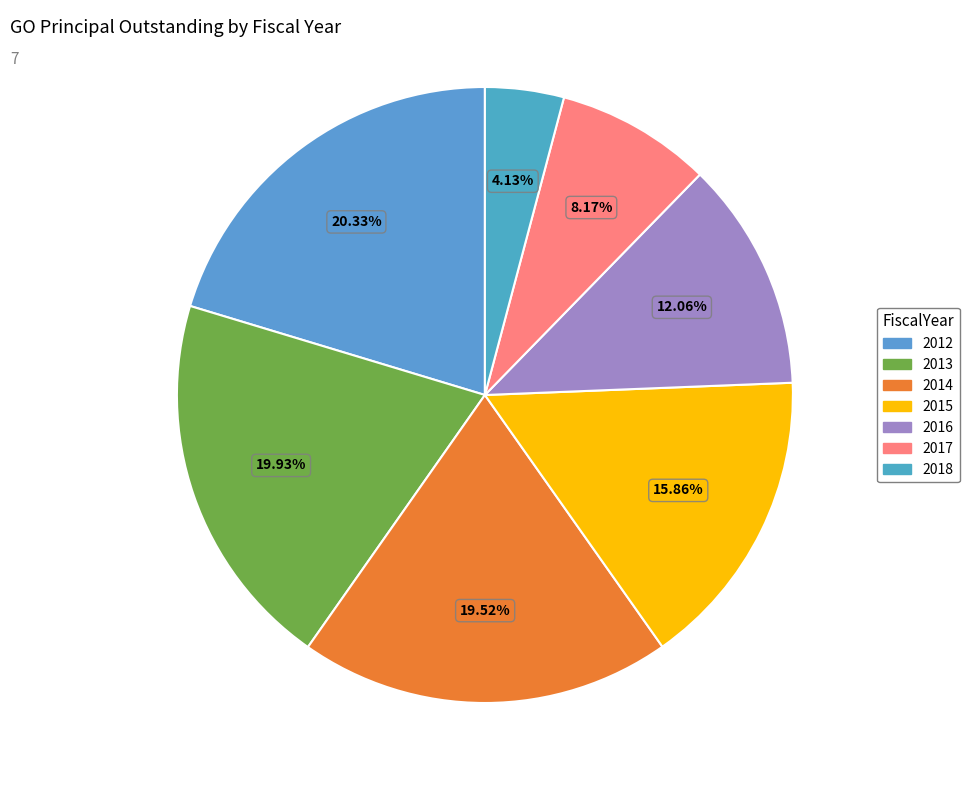

How many slices are in this pie chart?

7